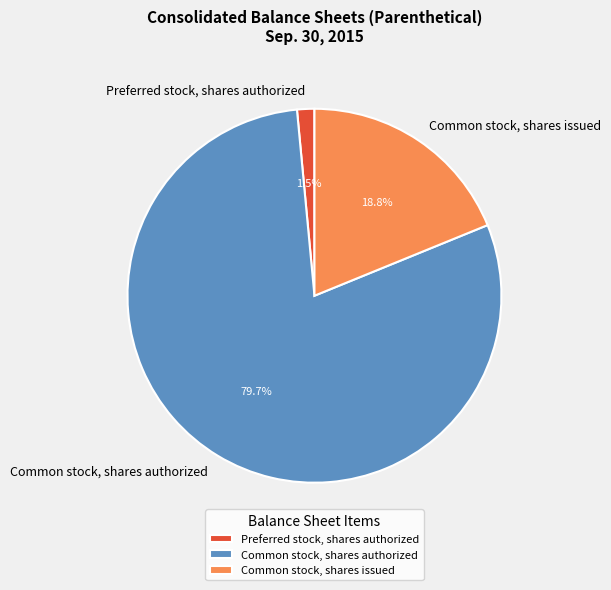

Which category has the smallest portion of the pie?

Preferred stock, shares authorized